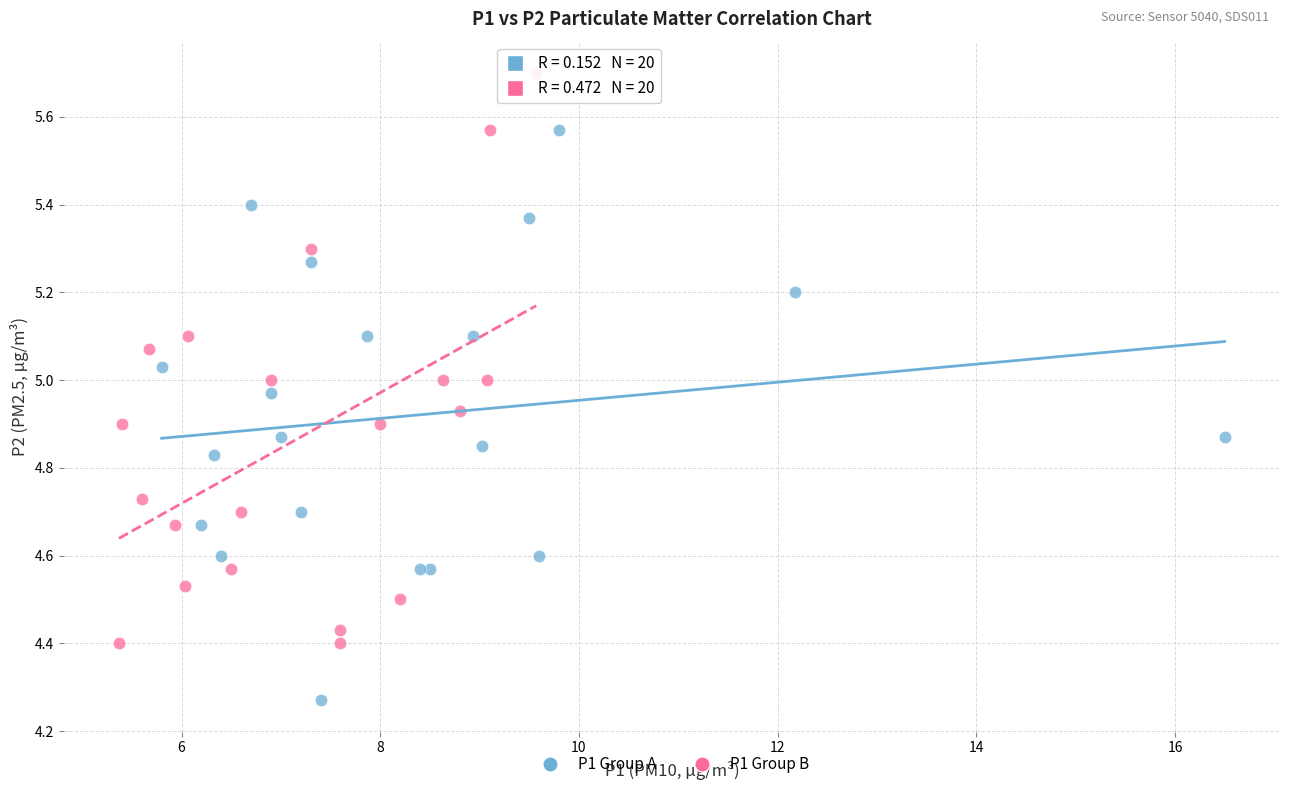

Which series contains the lowest Y value?

P1 Group A